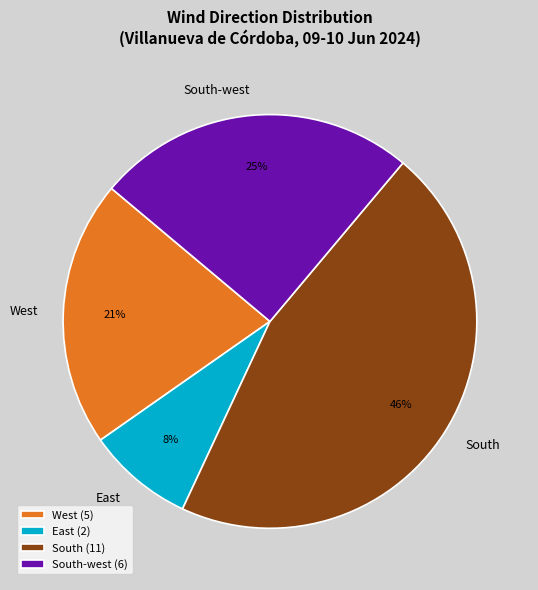

Is South the majority of the pie?

No